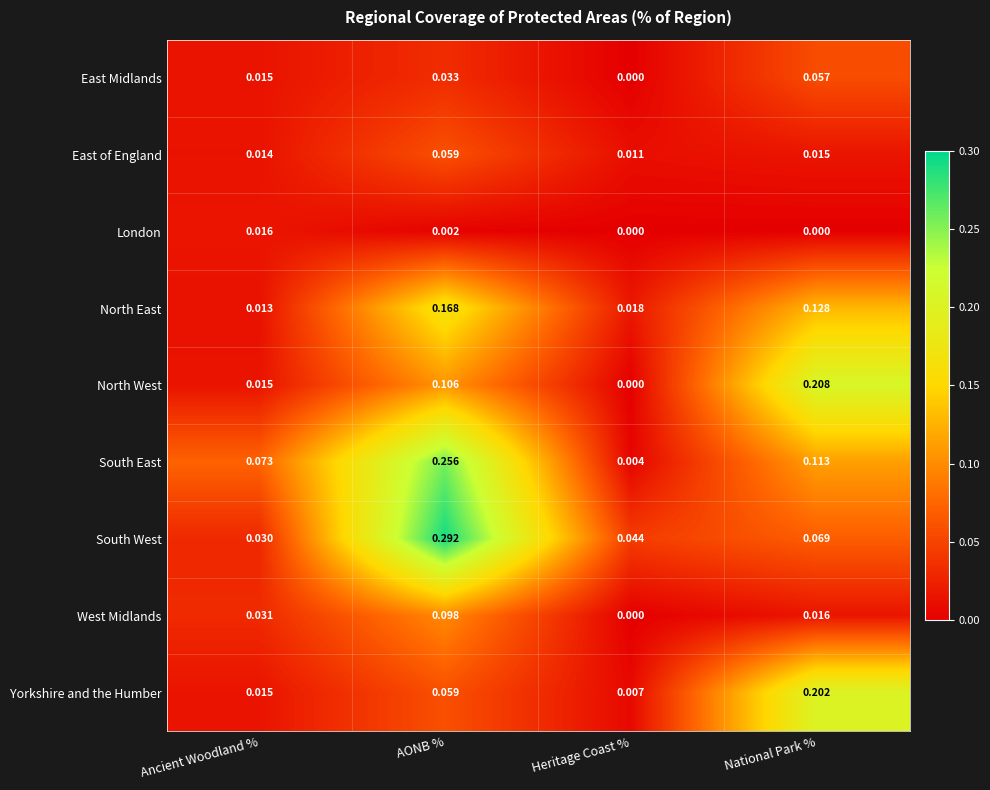

Which series has the largest total across all categories?

South East